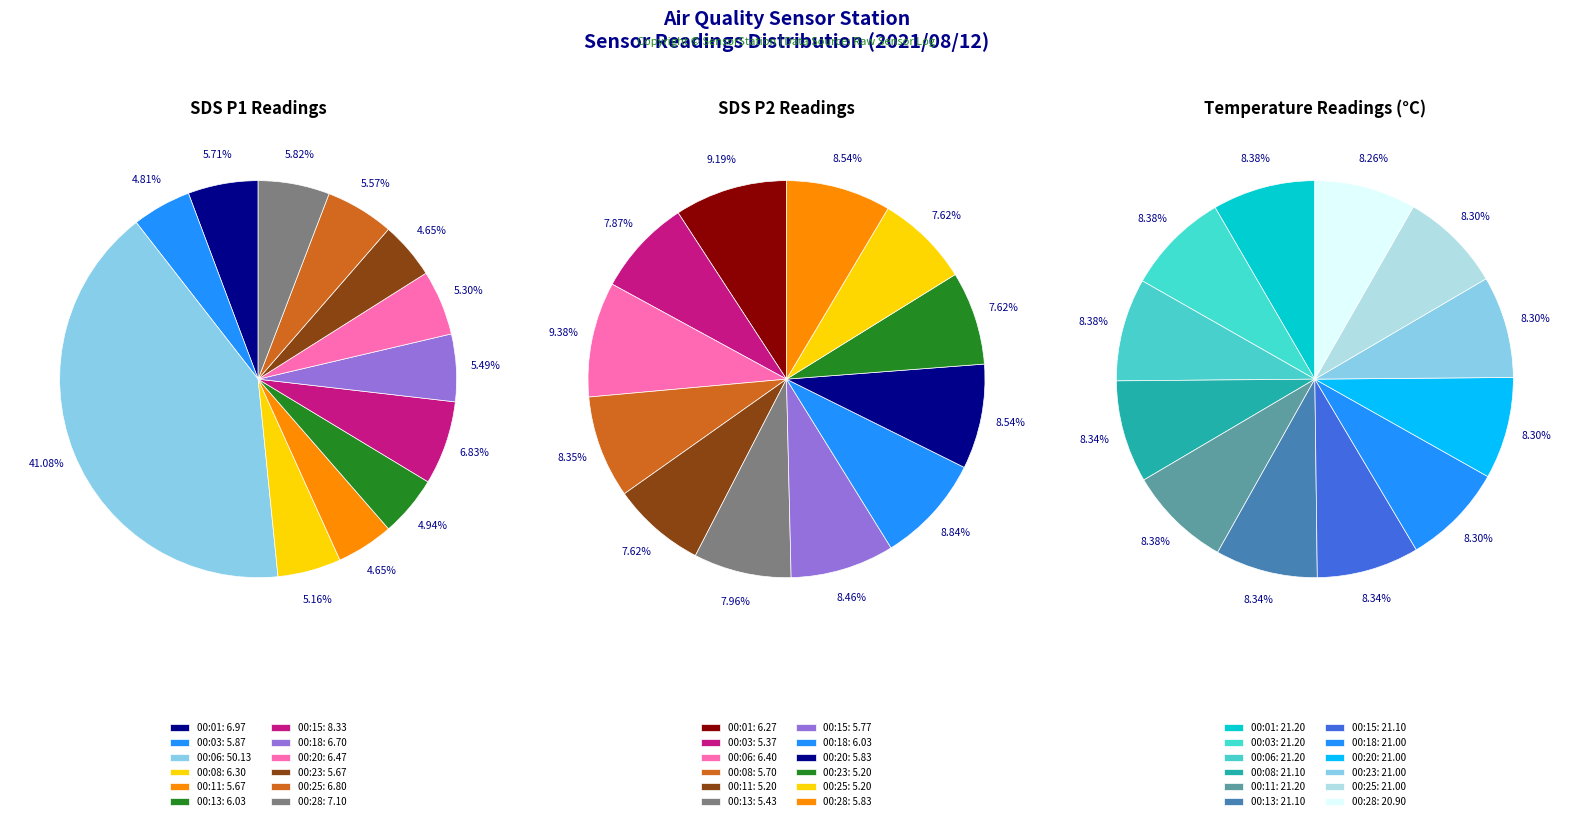

Which slice is the smallest?

00:23